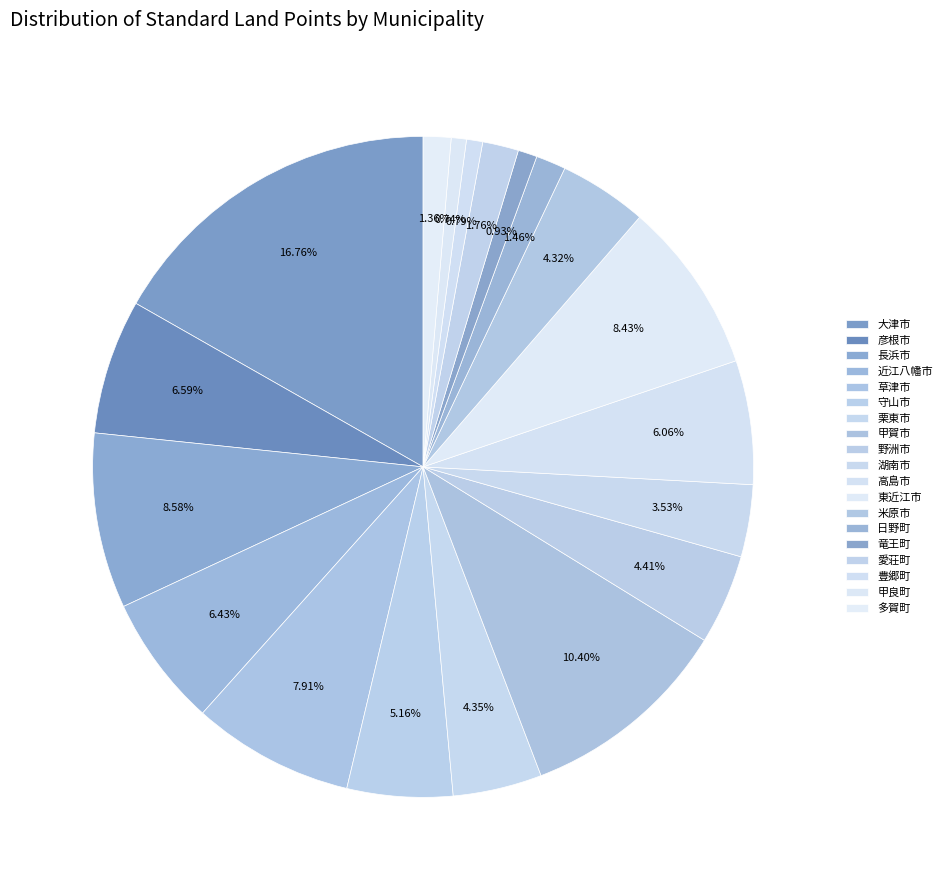

What percentage is the 湖南市 slice, to the nearest percent?

4%